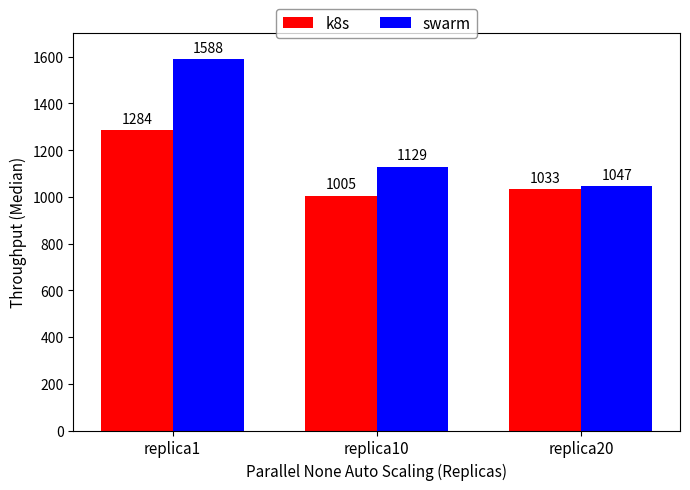

At which label does swarm first exceed 1129?

replica1